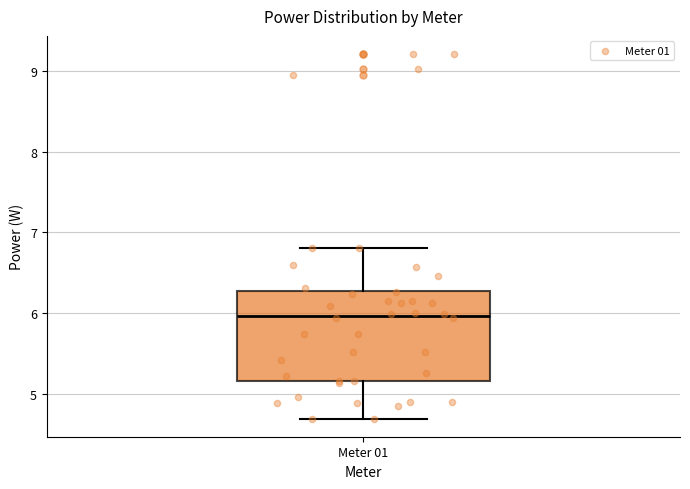

Read this box plot against the y-axis: the position of the median line, the range covered by the box, and the ends of both whiskers. The values are not printed on the chart, so give them approximately, as read against the axis.

median 6.0, box 5.2 to 6.3, whiskers 4.7 to 6.8